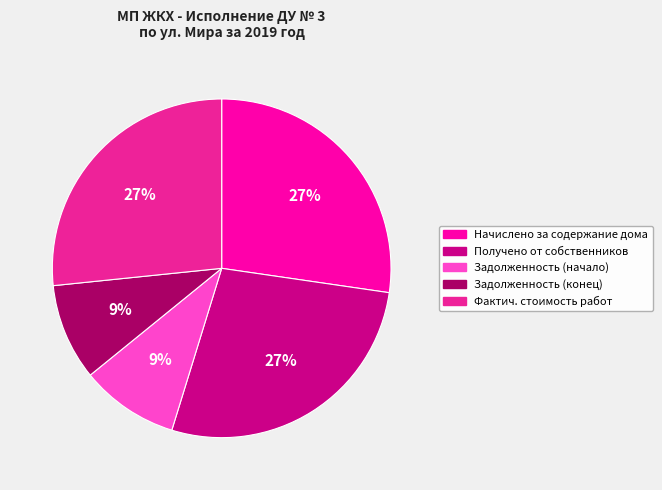

What is the ratio of the value at Задолженность (конец) to the value at Фактич. стоимость работ?

0.3